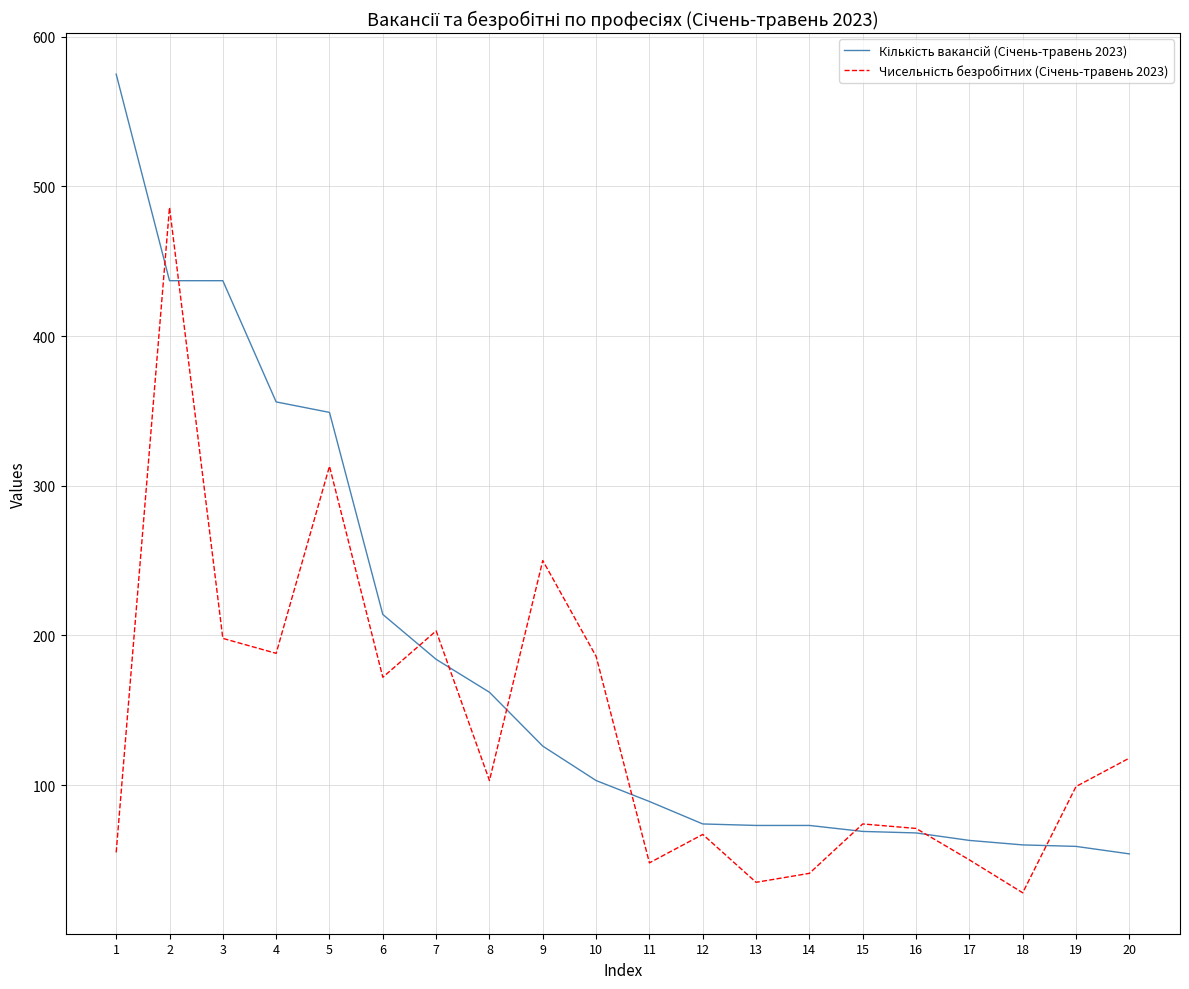

What is the greatest value displayed?

575